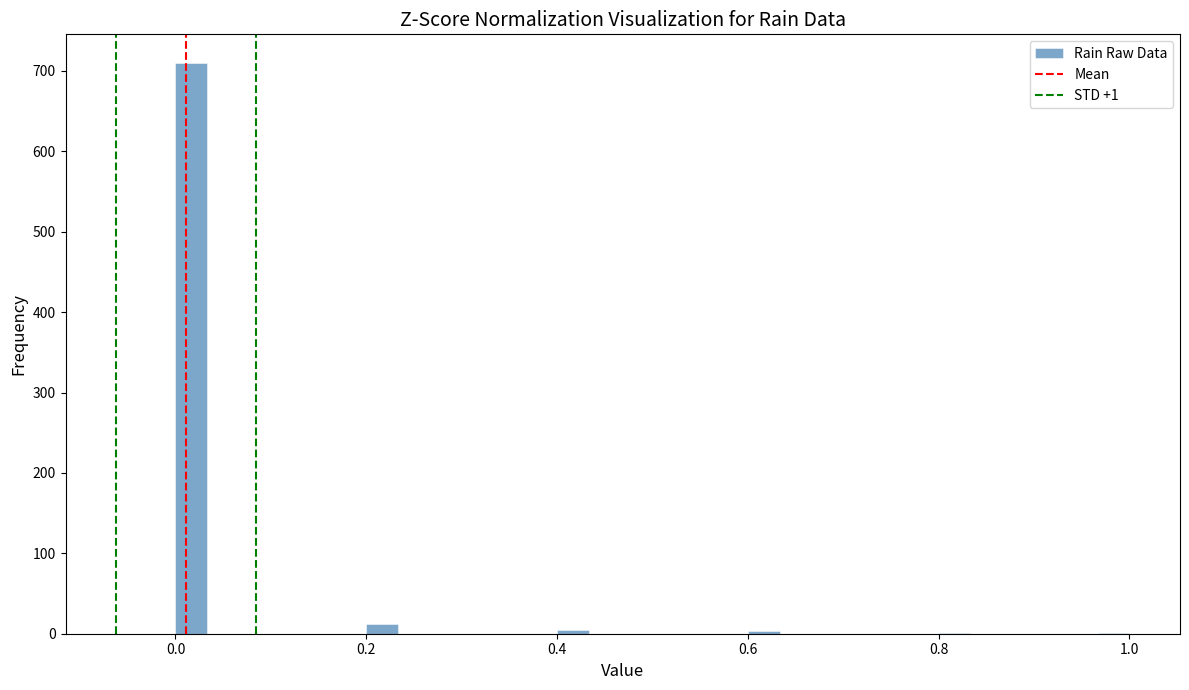

Read against the x-axis, roughly where is the centre of the tallest bar?

0.02